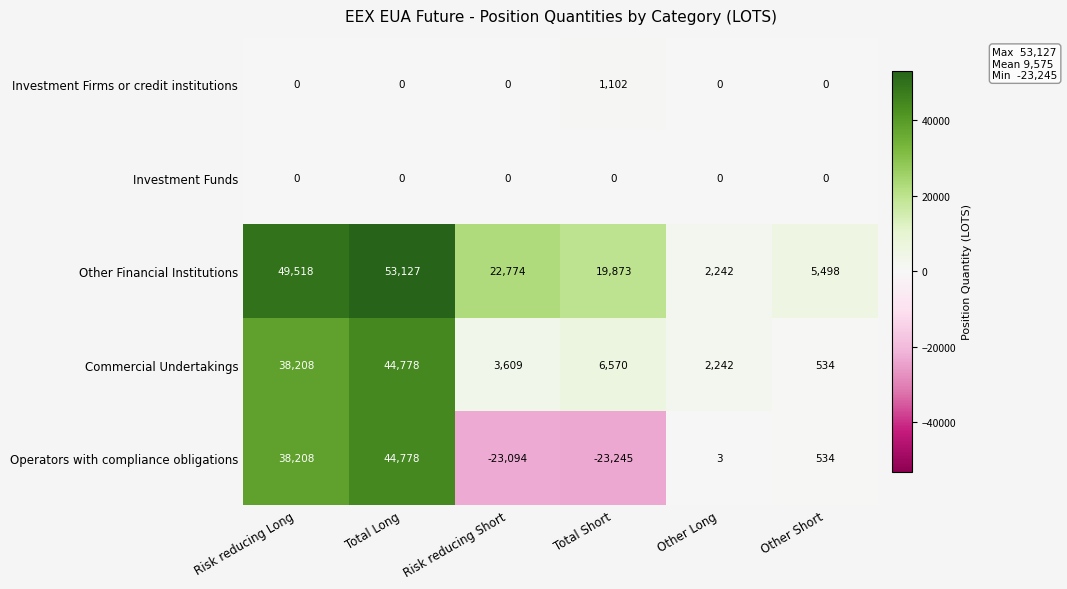

How many categories are shown in the chart?

6